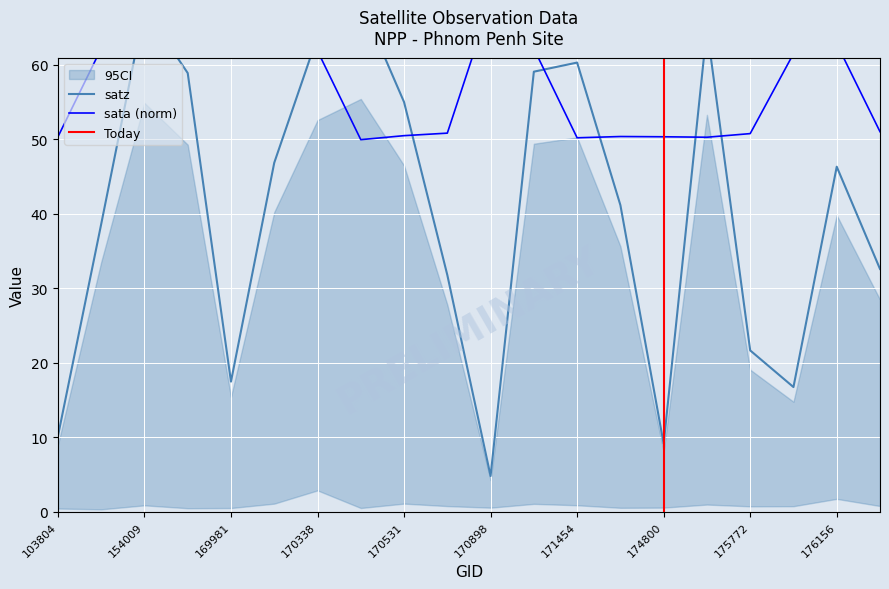

What is the value of the satz point at the 13th from the left?

60.3